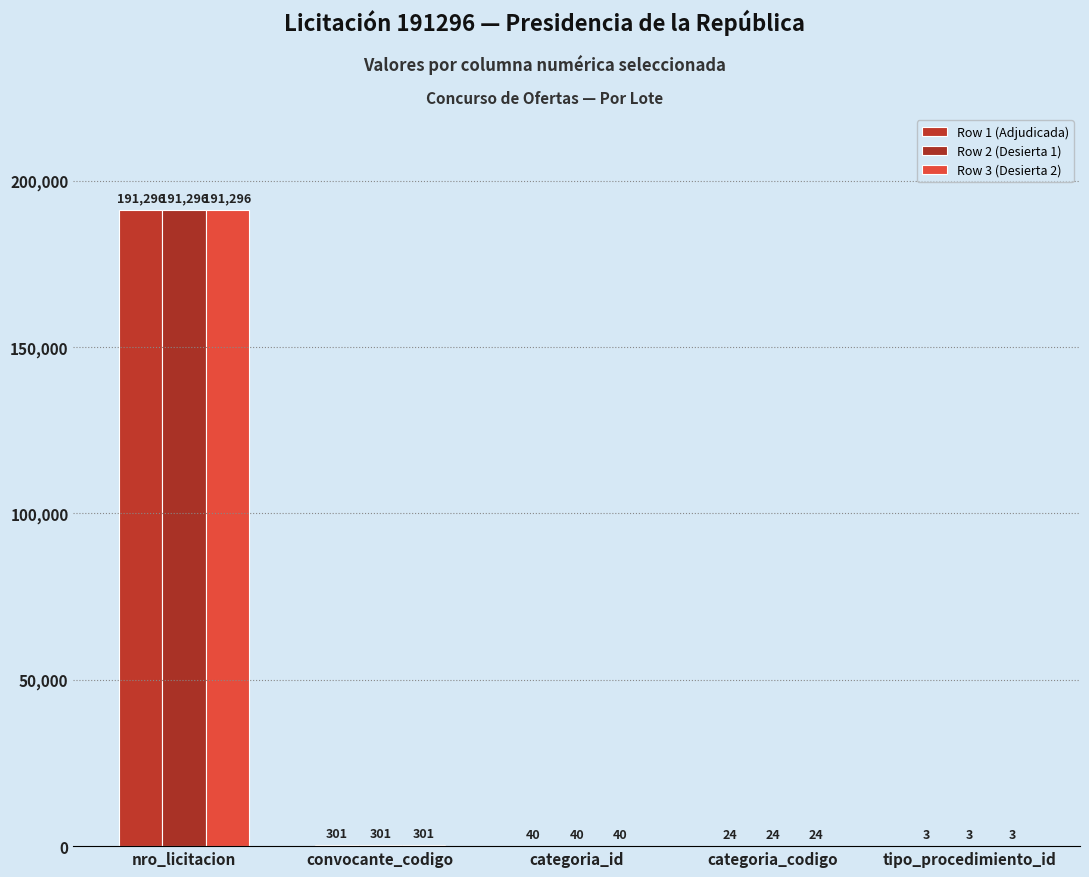

Reading left to right, list all the values displayed in this chart.

Row 1 (Adjudicada): 191296	301	40	24	3
Row 2 (Desierta 1): 191296	301	40	24	3
Row 3 (Desierta 2): 191296	301	40	24	3